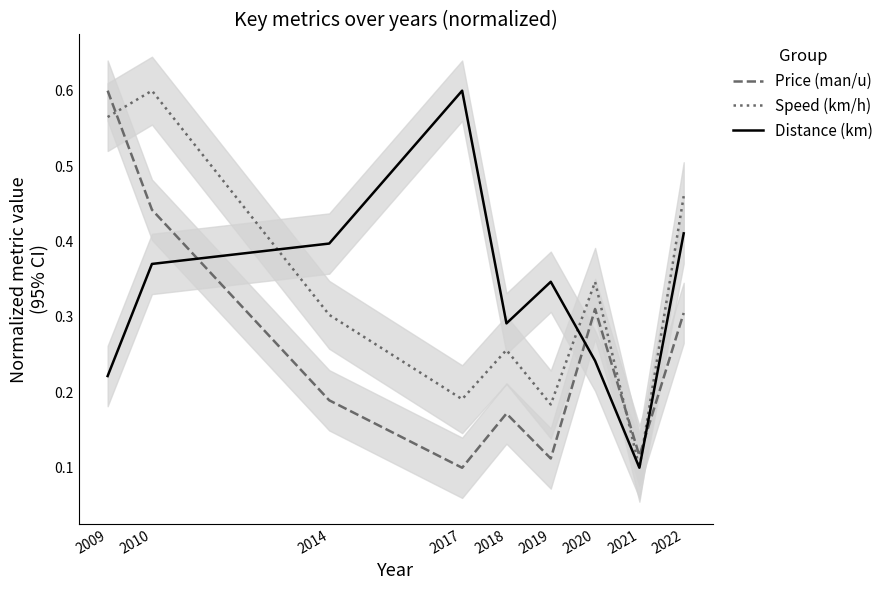

What is the value of the Speed (km/h) point at the 5th from the left?

0.3